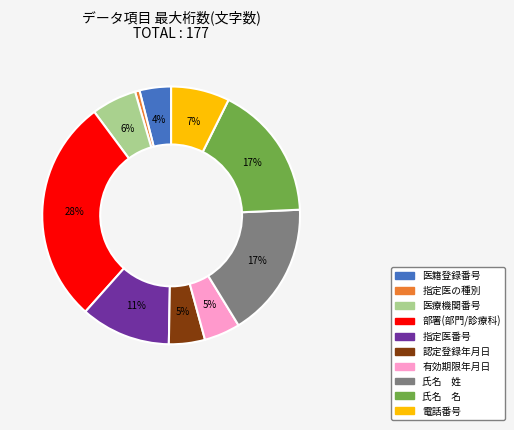

How many segments does this pie chart have?

10